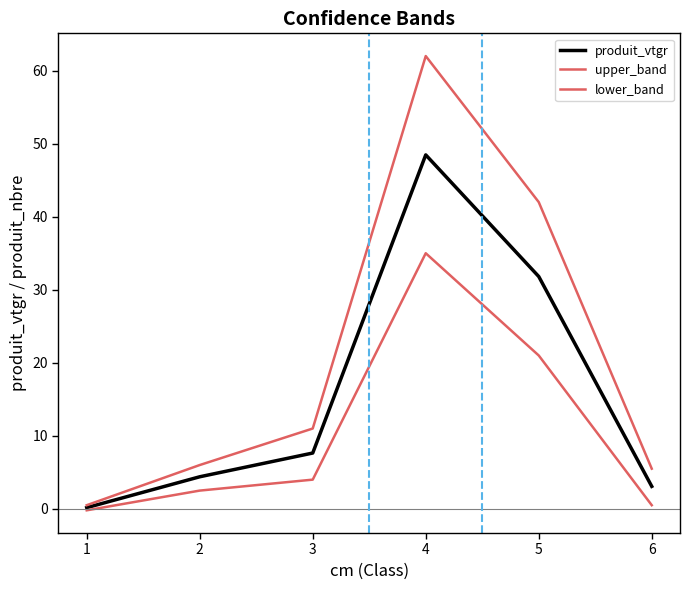

Does the chart have visible grid lines?

No